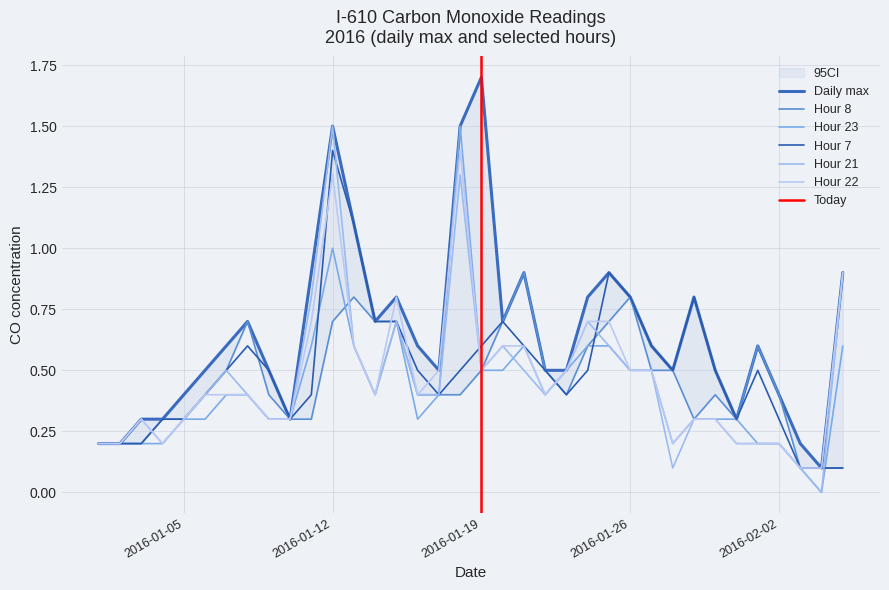

Reading left to right, what are all the values shown in this chart?

Daily max: 2016-01-01=0.2	2016-01-02=0.2	2016-01-03=0.3	2016-01-04=0.3	2016-01-05=0.4	2016-01-06=0.5	2016-01-07=0.6	2016-01-08=0.7	2016-01-09=0.5	2016-01-10=0.3	2016-01-11=0.9	2016-01-12=1.5	2016-01-13=1.1	2016-01-14=0.7	2016-01-15=0.8	2016-01-16=0.6	2016-01-17=0.5	2016-01-18=1.5	2016-01-19=1.7	2016-01-20=0.7	2016-01-21=0.9	2016-01-22=0.5	2016-01-23=0.5	2016-01-24=0.8	2016-01-25=0.9	2016-01-26=0.8	2016-01-27=0.6	2016-01-28=0.5	2016-01-29=0.8	2016-01-30=0.5	2016-01-31=0.3	2016-02-01=0.6	2016-02-02=0.4	2016-02-03=0.2	2016-02-04=0.1	2016-02-05=0.9
Hour 8: 2016-01-01=0.2	2016-01-02=0.2	2016-01-03=0.2	2016-01-04=0.3	2016-01-05=0.3	2016-01-06=0.4	2016-01-07=0.5	2016-01-08=0.7	2016-01-09=0.4	2016-01-10=0.3	2016-01-11=0.3	2016-01-12=0.7	2016-01-13=0.8	2016-01-14=0.7	2016-01-15=0.7	2016-01-16=0.4	2016-01-17=0.4	2016-01-18=0.4	2016-01-19=0.5	2016-01-20=0.7	2016-01-21=0.9	2016-01-22=0.5	2016-01-23=0.4	2016-01-24=0.6	2016-01-25=0.7	2016-01-26=0.8	2016-01-27=0.5	2016-01-28=0.5	2016-01-29=0.3	2016-01-30=0.4	2016-01-31=0.3	2016-02-01=0.6	2016-02-02=0.4	2016-02-03=0.1	2016-02-04=0.1	2016-02-05=0.1
Hour 23: 2016-01-01=0.2	2016-01-02=0.2	2016-01-03=0.2	2016-01-04=0.2	2016-01-05=0.3	2016-01-06=0.3	2016-01-07=0.4	2016-01-08=0.4	2016-01-09=0.3	2016-01-10=0.3	2016-01-11=0.6	2016-01-12=1.0	2016-01-13=0.6	2016-01-14=0.4	2016-01-15=0.7	2016-01-16=0.3	2016-01-17=0.4	2016-01-18=1.5	2016-01-19=0.5	2016-01-20=0.5	2016-01-21=0.6	2016-01-22=0.4	2016-01-23=0.5	2016-01-24=0.6	2016-01-25=0.6	2016-01-26=0.5	2016-01-27=0.5	2016-01-28=0.2	2016-01-29=0.3	2016-01-30=0.3	2016-01-31=0.3	2016-02-01=0.2	2016-02-02=0.2	2016-02-03=0.1	2016-02-04=0.0	2016-02-05=0.6
Hour 7: 2016-01-01=0.2	2016-01-02=0.2	2016-01-03=0.2	2016-01-04=0.3	2016-01-05=0.3	2016-01-06=0.4	2016-01-07=0.5	2016-01-08=0.6	2016-01-09=0.5	2016-01-10=0.3	2016-01-11=0.4	2016-01-12=1.4	2016-01-13=1.1	2016-01-14=0.7	2016-01-15=0.7	2016-01-16=0.5	2016-01-17=0.4	2016-01-18=0.5	2016-01-19=0.6	2016-01-20=0.7	2016-01-21=0.6	2016-01-22=0.5	2016-01-23=0.4	2016-01-24=0.5	2016-01-25=0.9	2016-01-26=0.8	2016-01-27=0.6	2016-01-28=0.5	2016-01-29=0.8	2016-01-30=0.5	2016-01-31=0.3	2016-02-01=0.5	2016-02-02=0.3	2016-02-03=0.1	2016-02-04=0.1	2016-02-05=0.1
Hour 21: 2016-01-01=0.2	2016-01-02=0.2	2016-01-03=0.3	2016-01-04=0.2	2016-01-05=0.3	2016-01-06=0.4	2016-01-07=0.5	2016-01-08=0.4	2016-01-09=0.3	2016-01-10=0.3	2016-01-11=0.8	2016-01-12=1.5	2016-01-13=0.6	2016-01-14=0.4	2016-01-15=0.7	2016-01-16=0.4	2016-01-17=0.4	2016-01-18=1.3	2016-01-19=0.5	2016-01-20=0.6	2016-01-21=0.5	2016-01-22=0.4	2016-01-23=0.5	2016-01-24=0.7	2016-01-25=0.6	2016-01-26=0.5	2016-01-27=0.5	2016-01-28=0.1	2016-01-29=0.3	2016-01-30=0.3	2016-01-31=0.2	2016-02-01=0.2	2016-02-02=0.2	2016-02-03=0.1	2016-02-04=0.0	2016-02-05=0.9
Hour 22: 2016-01-01=0.2	2016-01-02=0.2	2016-01-03=0.3	2016-01-04=0.2	2016-01-05=0.3	2016-01-06=0.4	2016-01-07=0.4	2016-01-08=0.4	2016-01-09=0.3	2016-01-10=0.3	2016-01-11=0.7	2016-01-12=1.3	2016-01-13=0.6	2016-01-14=0.4	2016-01-15=0.8	2016-01-16=0.4	2016-01-17=0.5	2016-01-18=1.4	2016-01-19=0.5	2016-01-20=0.6	2016-01-21=0.6	2016-01-22=0.4	2016-01-23=0.5	2016-01-24=0.7	2016-01-25=0.7	2016-01-26=0.5	2016-01-27=0.5	2016-01-28=0.2	2016-01-29=0.3	2016-01-30=0.3	2016-01-31=0.2	2016-02-01=0.2	2016-02-02=0.2	2016-02-03=0.1	2016-02-04=0.1	2016-02-05=0.9